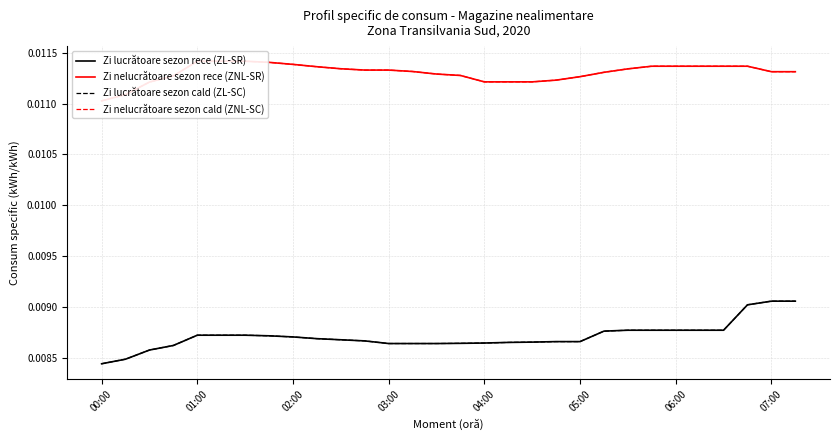

At how many categories does at least one series exceed 0?

30